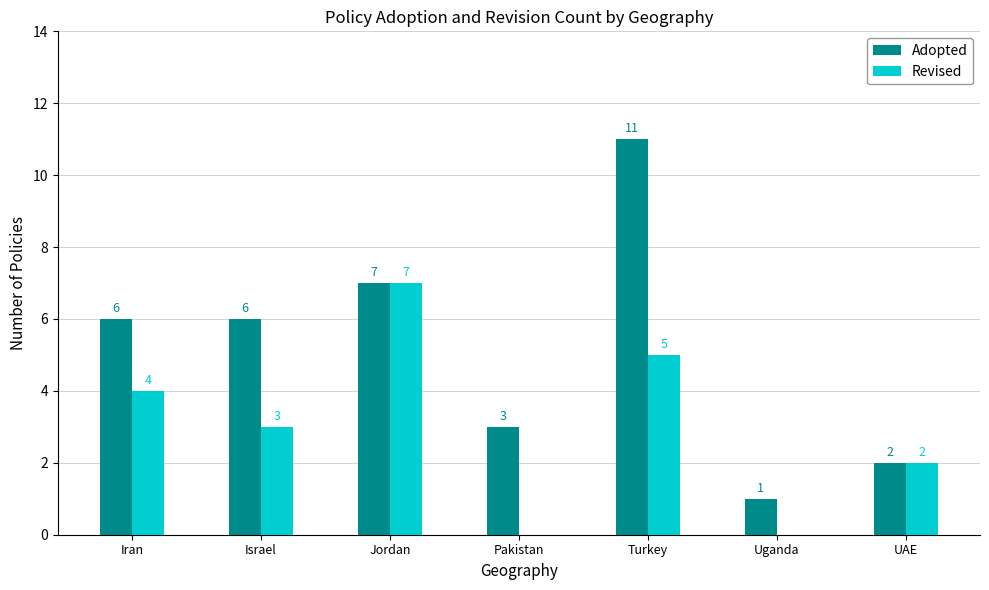

At which category does the chart reach its peak across all series?

Turkey